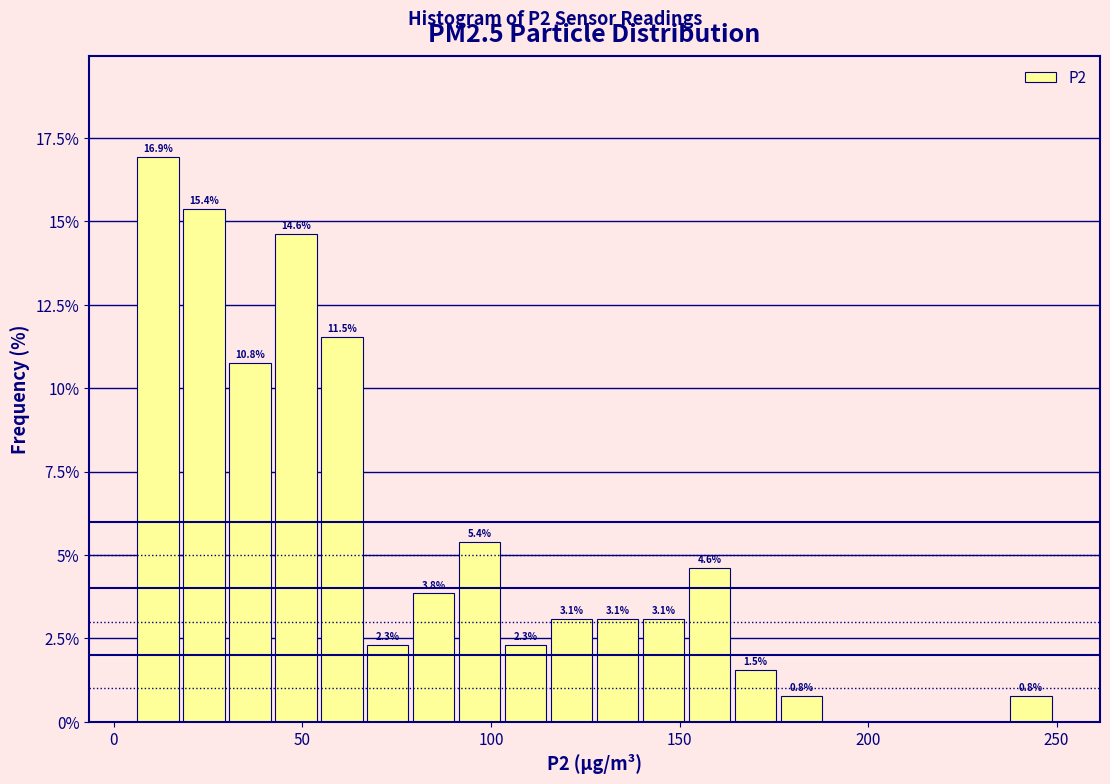

Around what value on the x-axis is the tallest bar? Give the approximate position of its centre, as read against the axis.

10